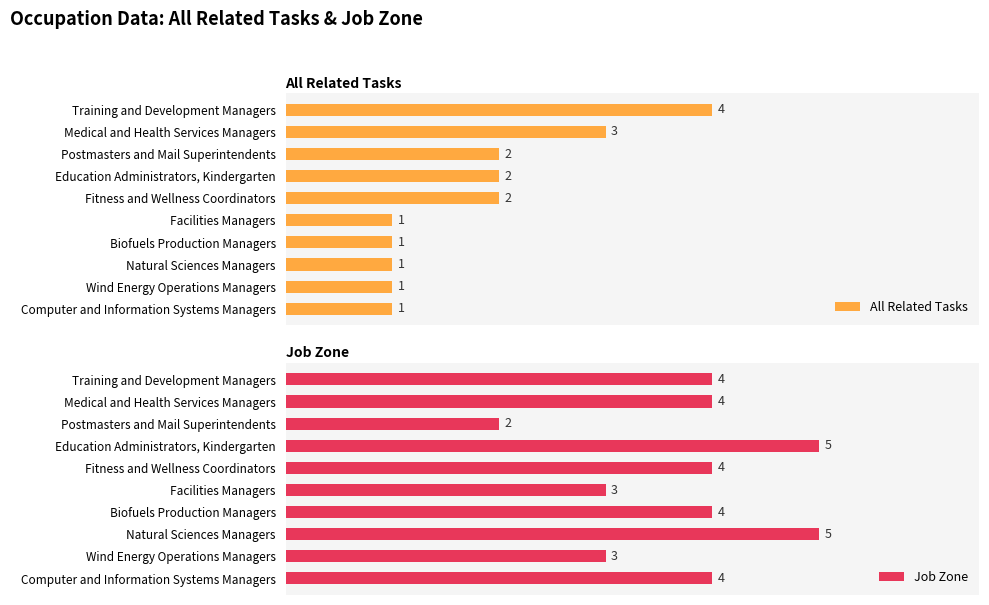

What is the value of the All Related Tasks bar at the 10th from the left?

1